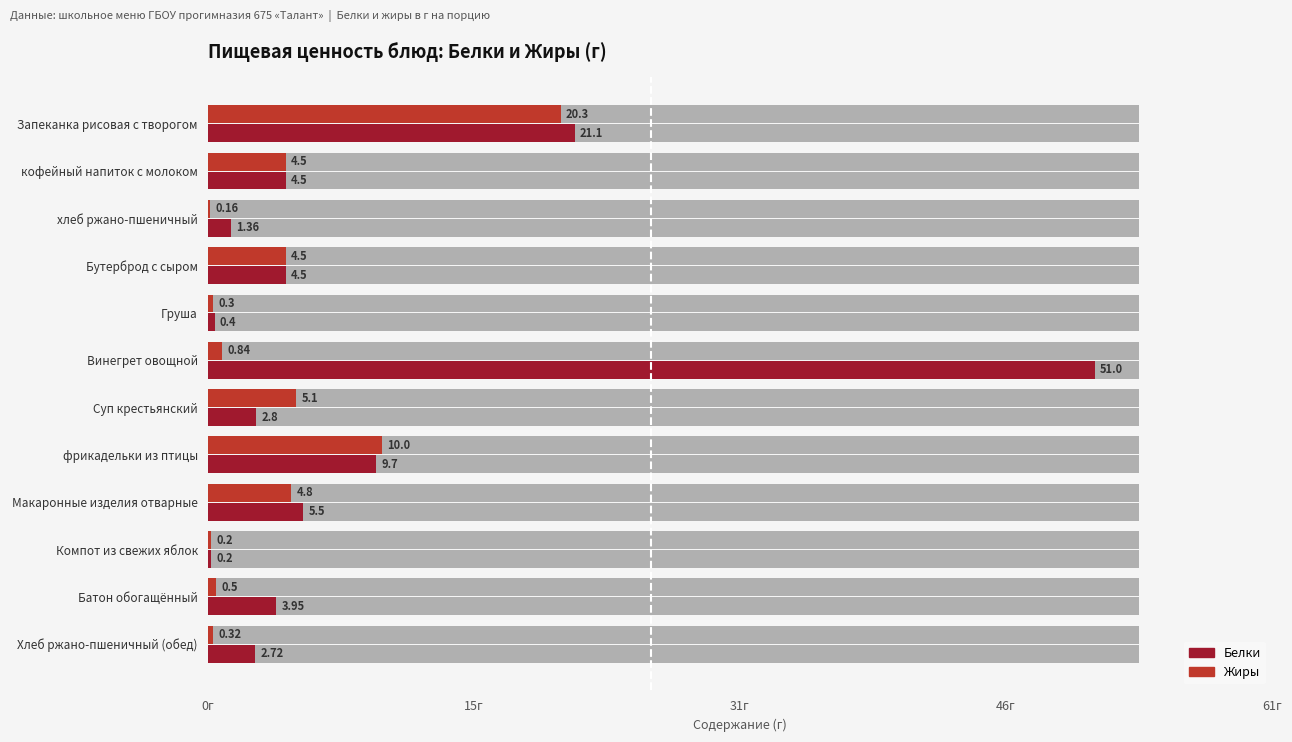

Does the chart contain any negative values?

No